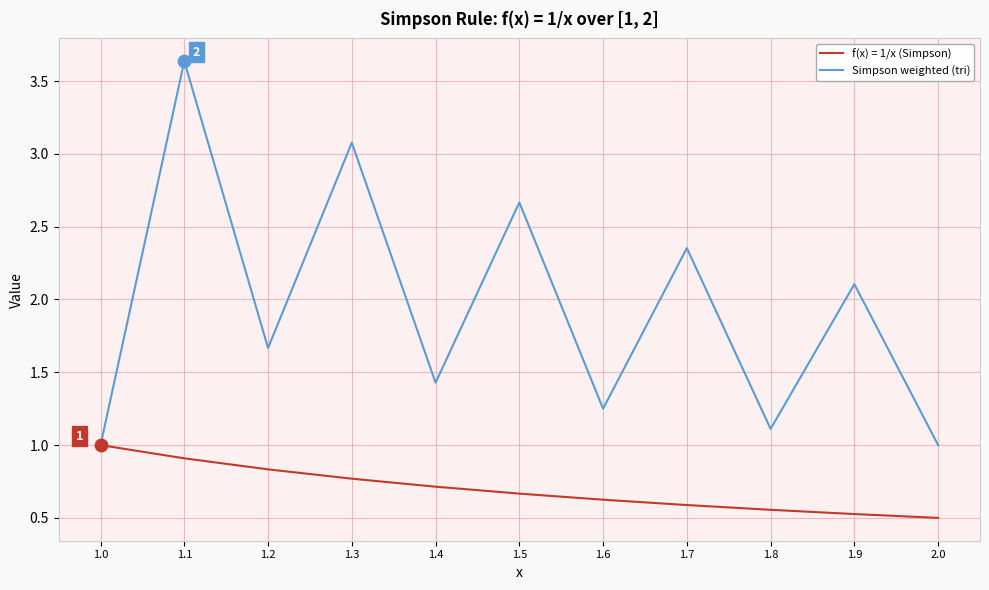

Which series changed the most between 1.5 and 1.9?

Simpson weighted (tri)